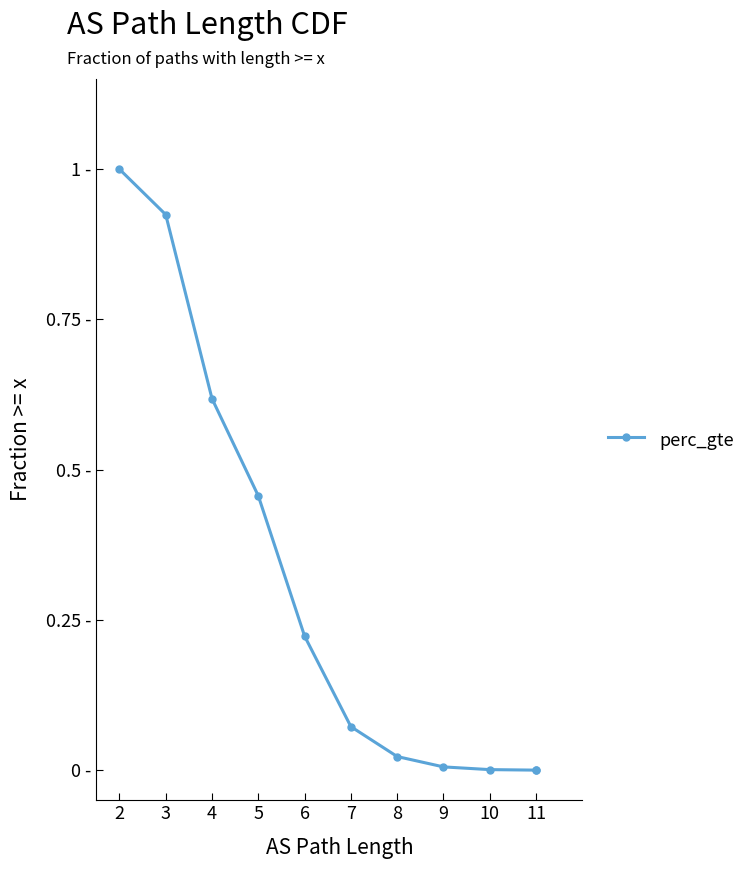

How many lines are shown in the chart?

1